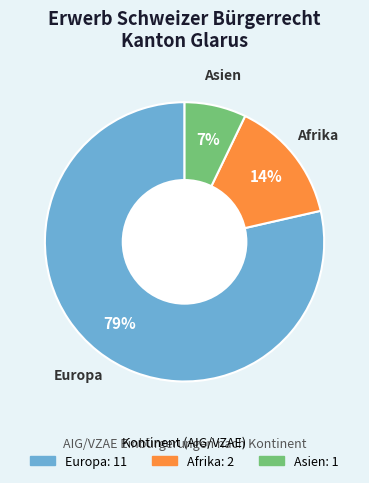

To the nearest percent, what is the average slice percentage?

33%